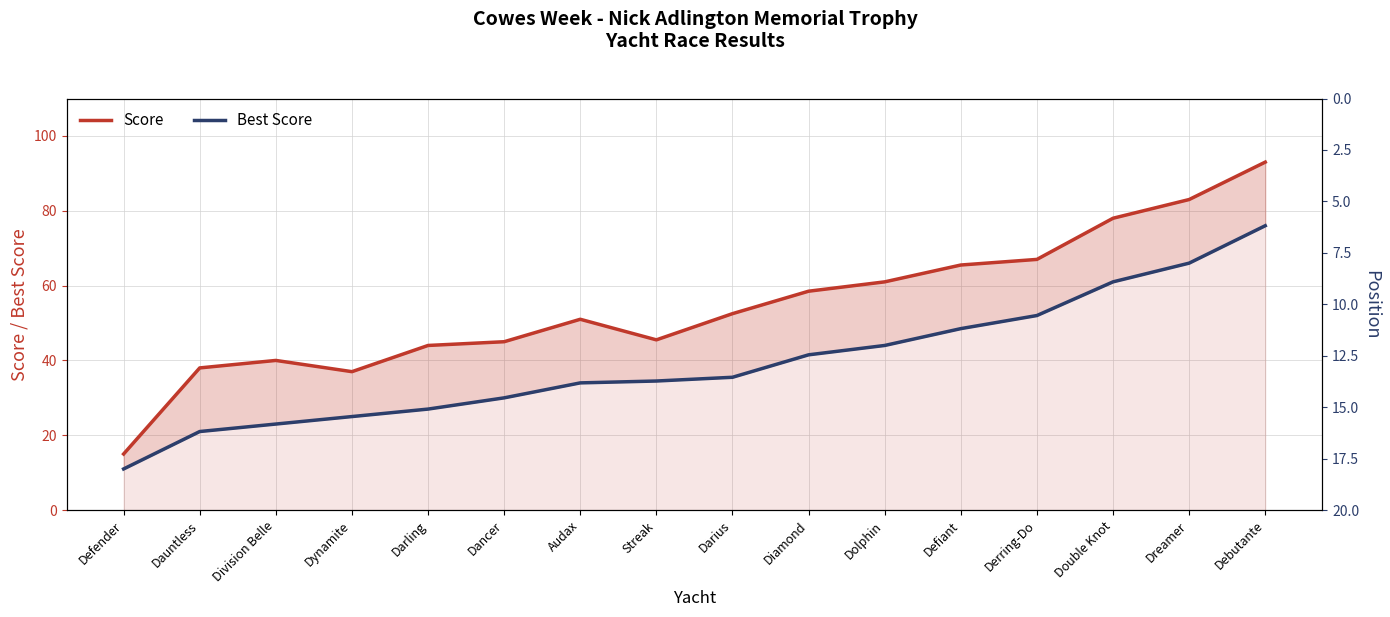

Reading right to left, list all the values displayed in this chart.

Score: 93.0	83.0	78.0	67.0	65.5	61.0	58.5	52.5	45.5	51.0	45.0	44.0	37.0	40.0	38.0	15.0
Best Score: 76.0	66.0	61.0	52.0	48.5	44.0	41.5	35.5	34.5	34.0	30.0	27.0	25.0	23.0	21.0	11.0